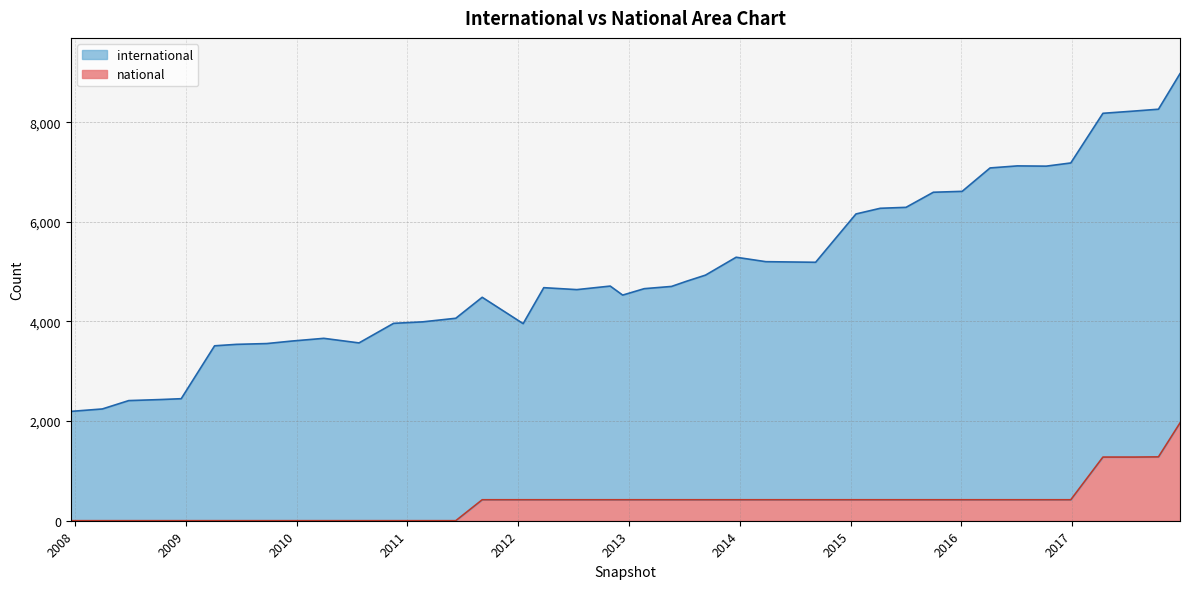

What is the label of the 24th point from the right?

2012-03-26